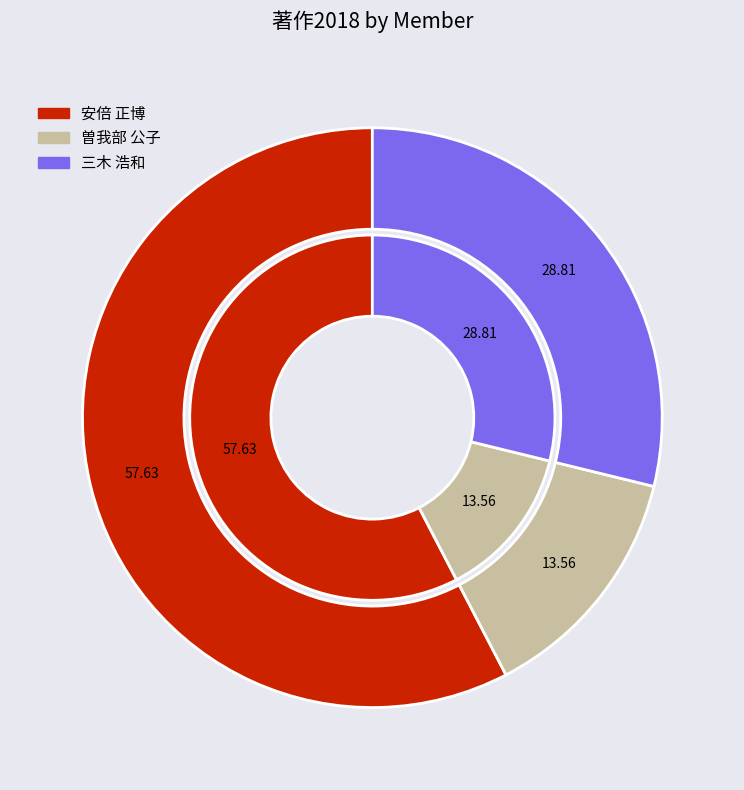

Rank the categories by value from lowest to highest.

曽我部 公子, 三木 浩和, 安倍 正博